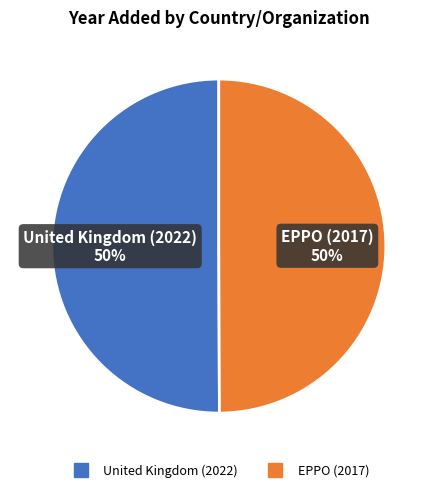

Approximately how many times larger is the value at United Kingdom (2022) compared to EPPO (2017)?

1.0